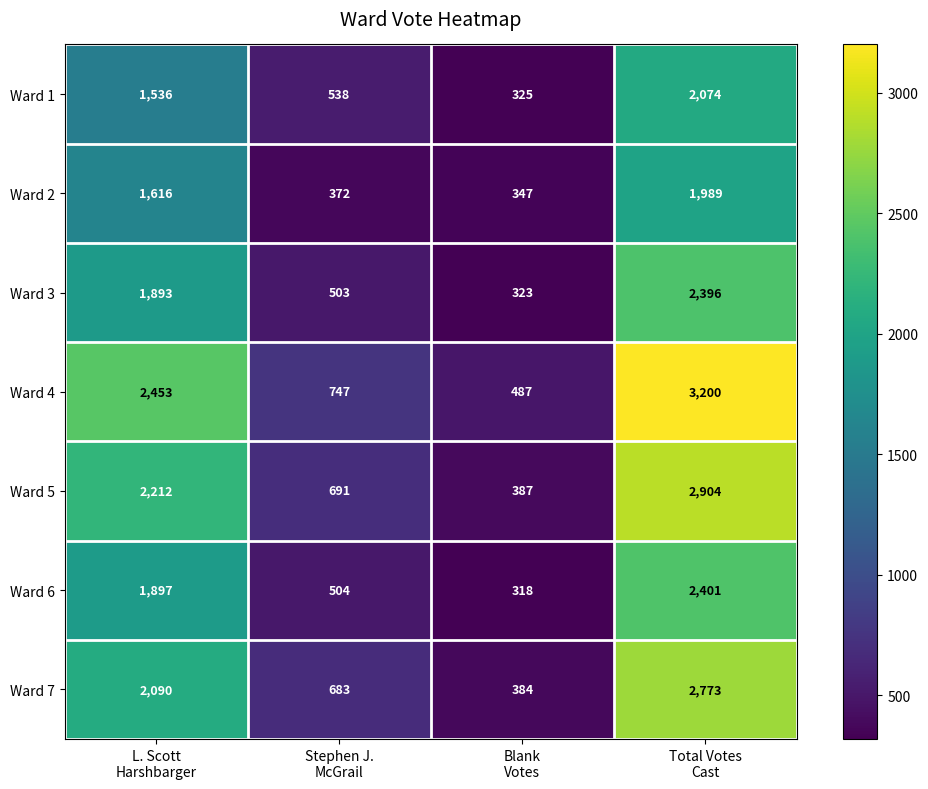

Reading right to left, what are all the values shown in this chart?

Ward 1: 2074	325	538	1536
Ward 2: 1989	347	372	1616
Ward 3: 2396	323	503	1893
Ward 4: 3200	487	747	2453
Ward 5: 2904	387	691	2212
Ward 6: 2401	318	504	1897
Ward 7: 2773	384	683	2090